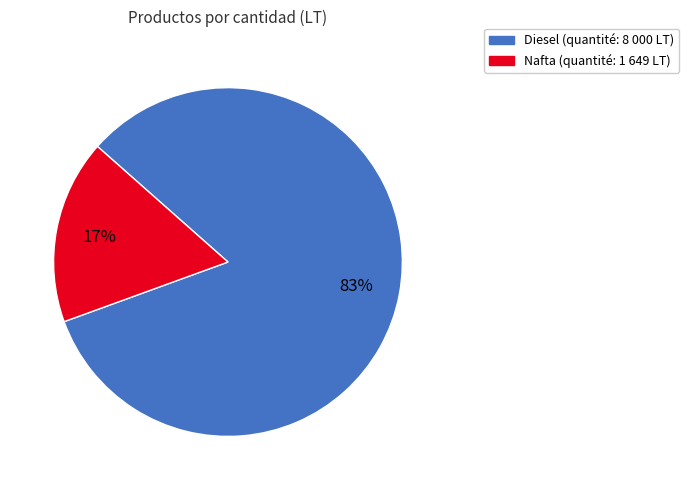

What is the largest slice in the pie chart?

Diesel